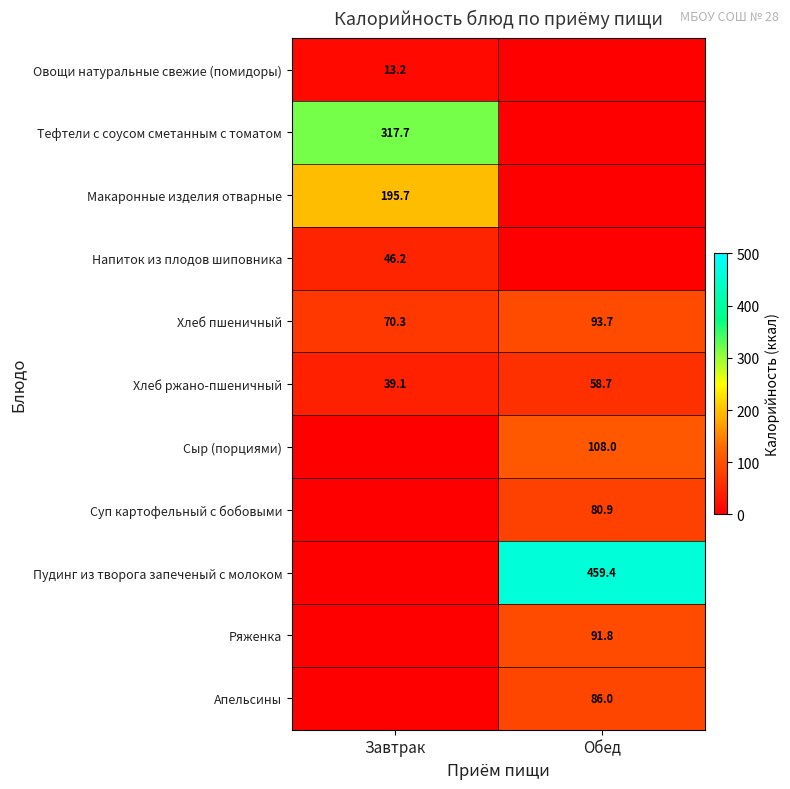

The Сыр (порциями) series shows 171.7 at Обед. True or false?

False